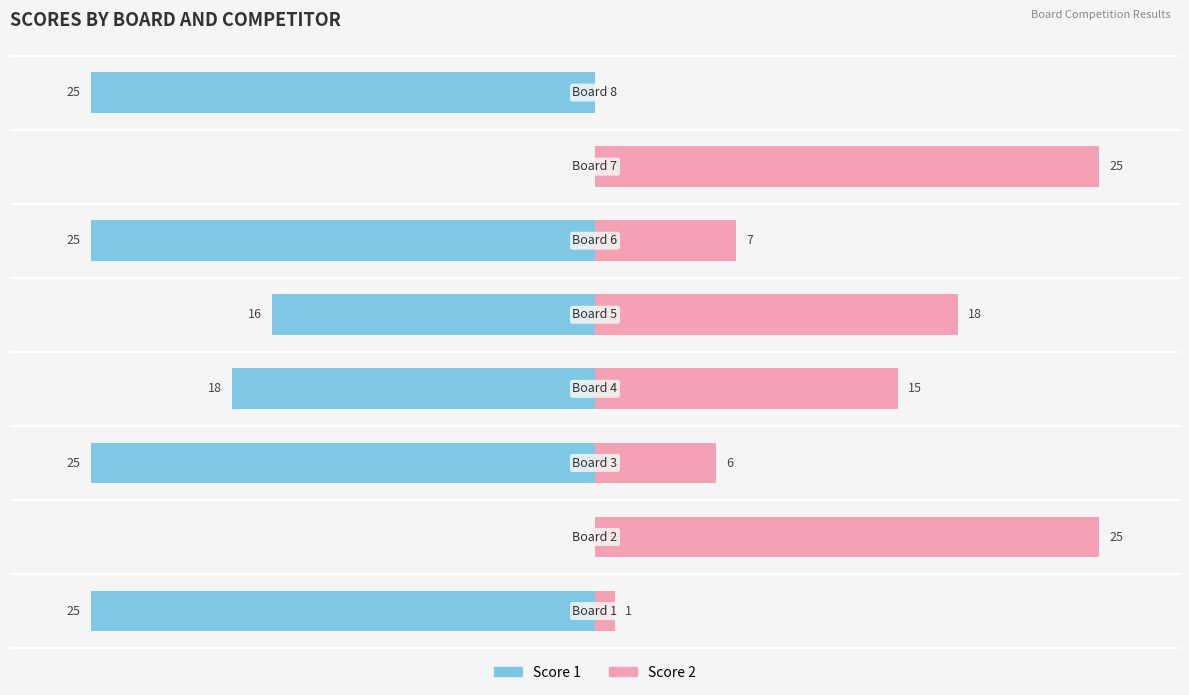

Rank the categories by Score 2 value from highest to lowest.

1, 6, 4, 3, 5, 2, 0, 7